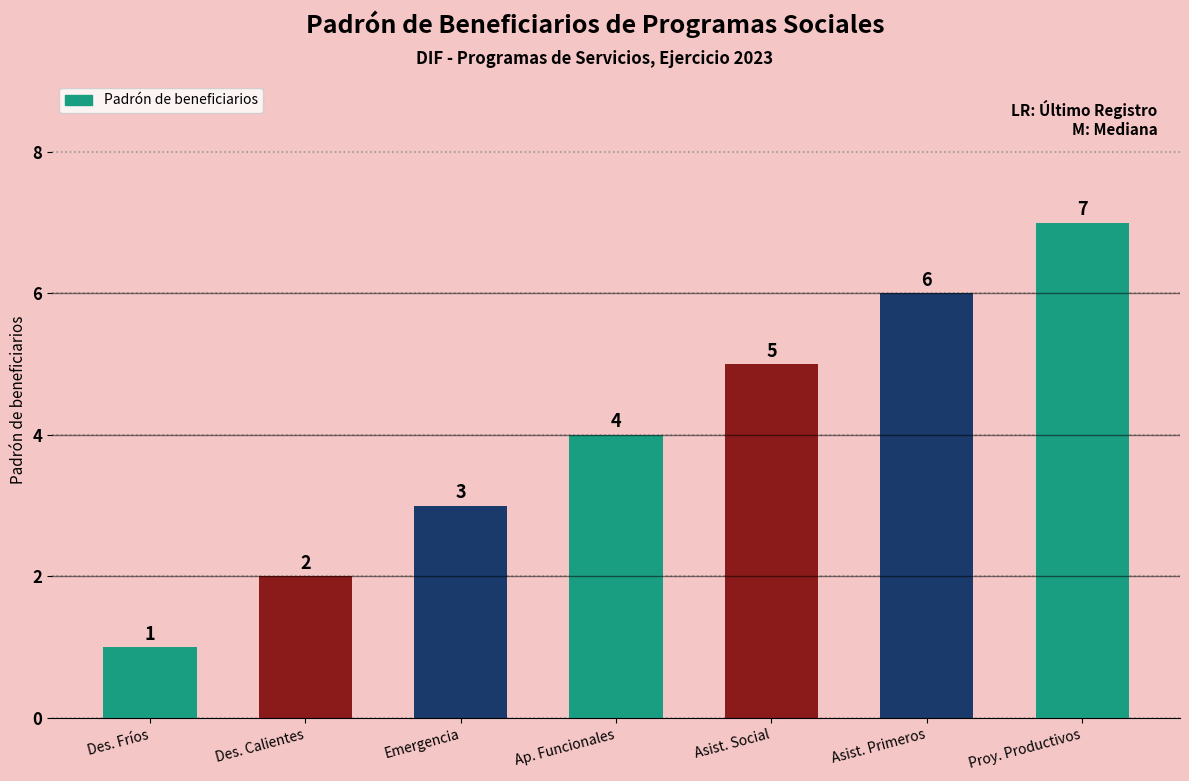

What is the difference between the second highest and minimum values?

5